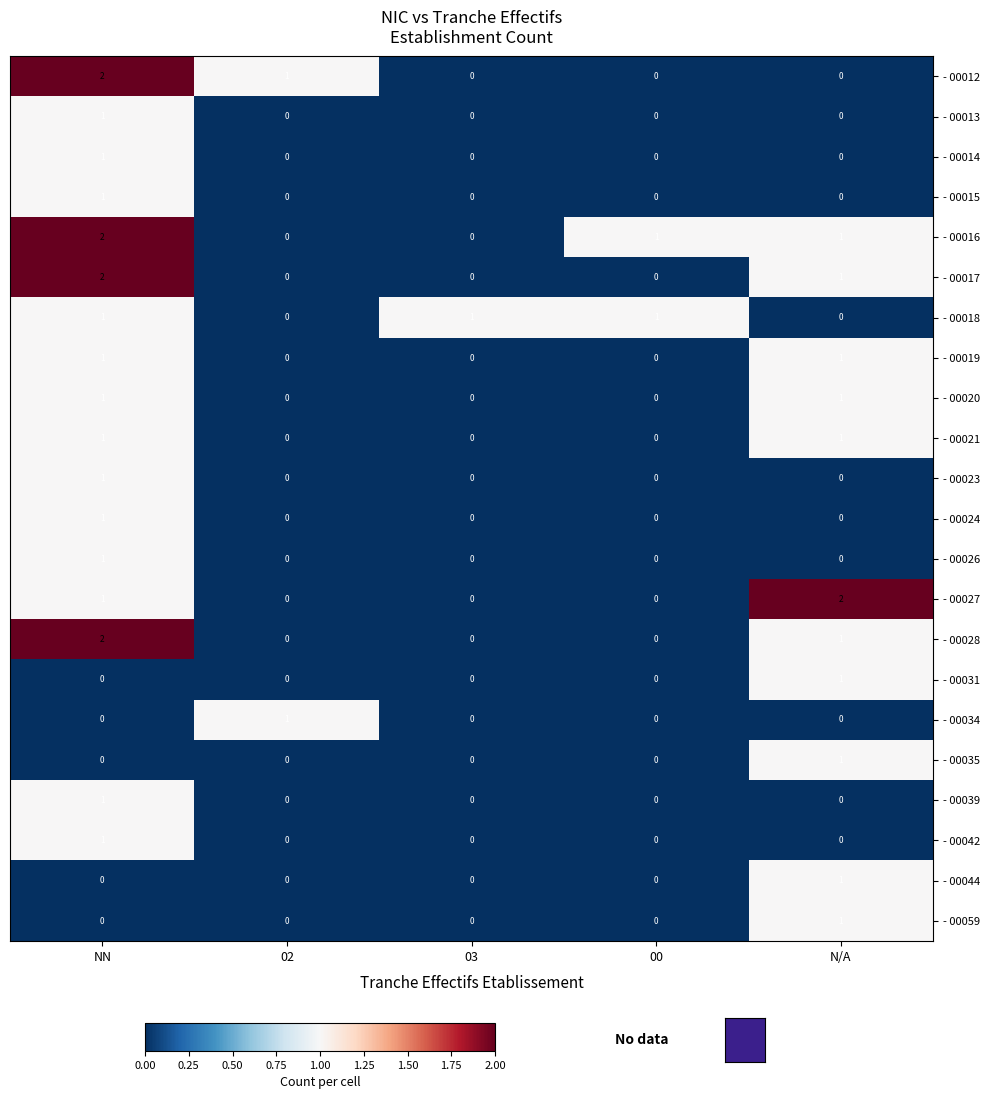

What is the total value across all series at 03?

1